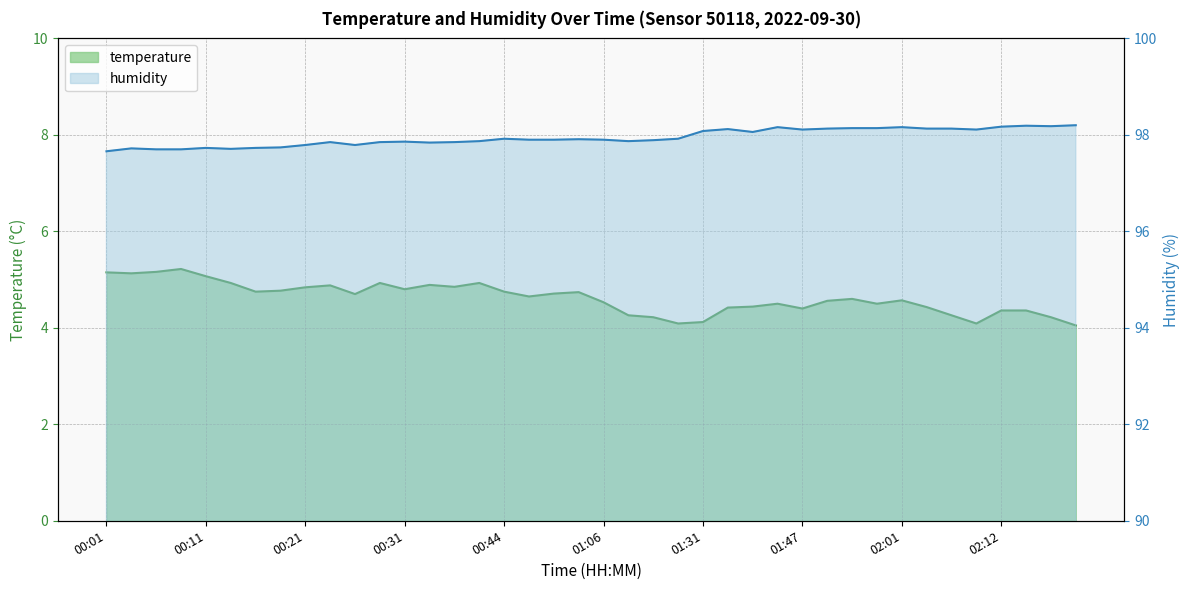

Which series changed the most between 00:39 and 01:31?

temperature